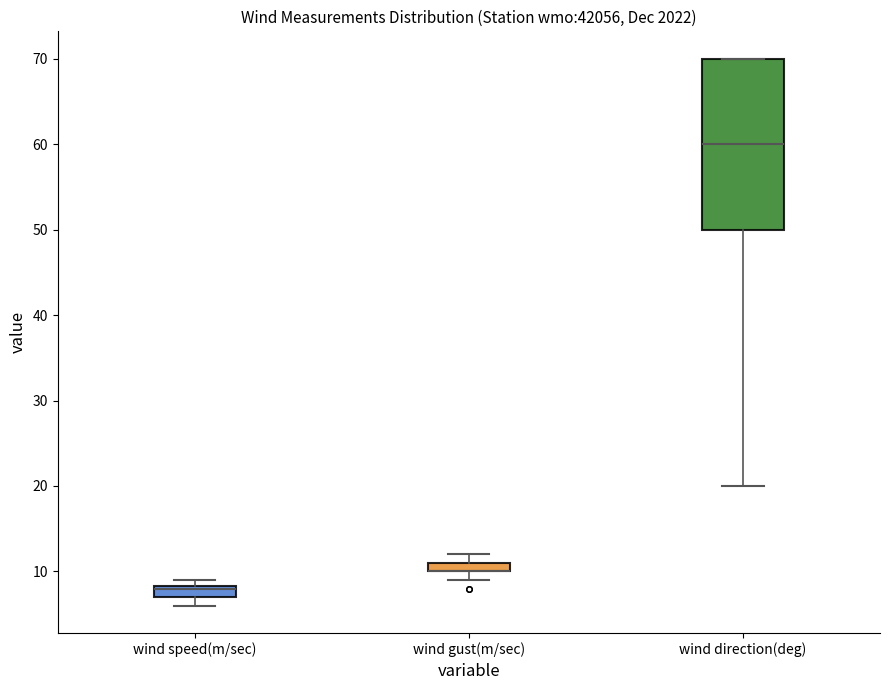

Comparing the boxes themselves (not the whiskers), which one is the tallest?

wind direction(deg)